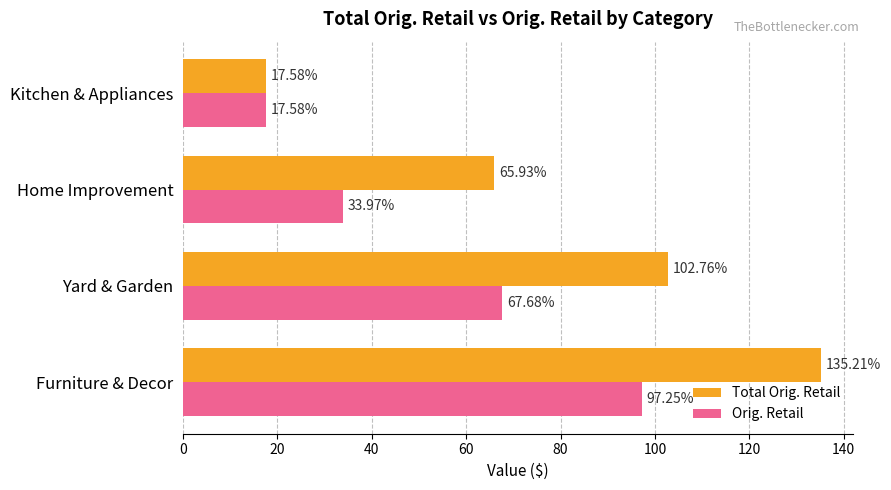

At which label is Total Orig. Retail closest to 76?

Home Improvement